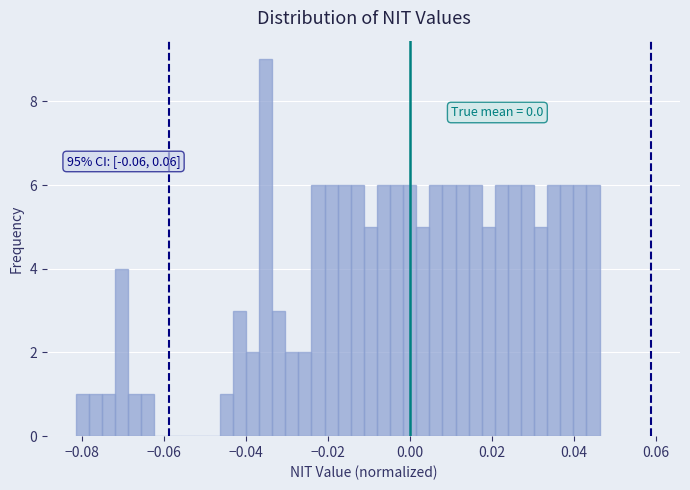

Around what value on the x-axis is the tallest bar? Give the approximate position of its centre, as read against the axis.

-0.036